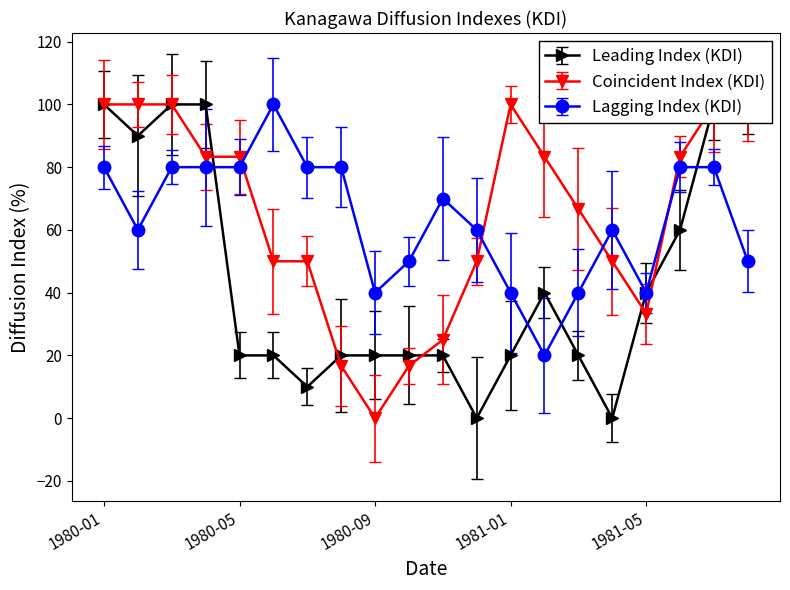

Between 1980-10 and 1981-02, which is larger?

1981-02